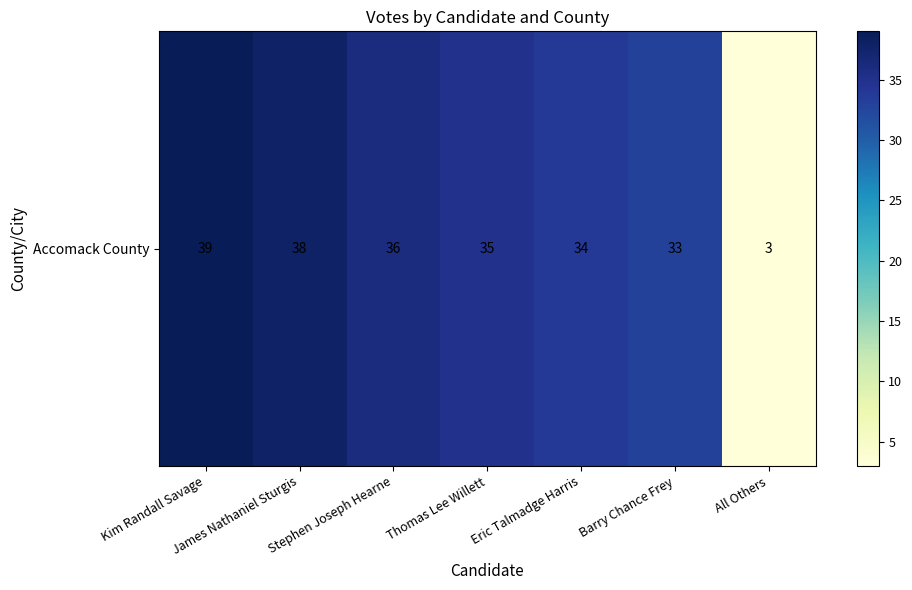

Is it true that the value at James Nathaniel Sturgis is 66?

False